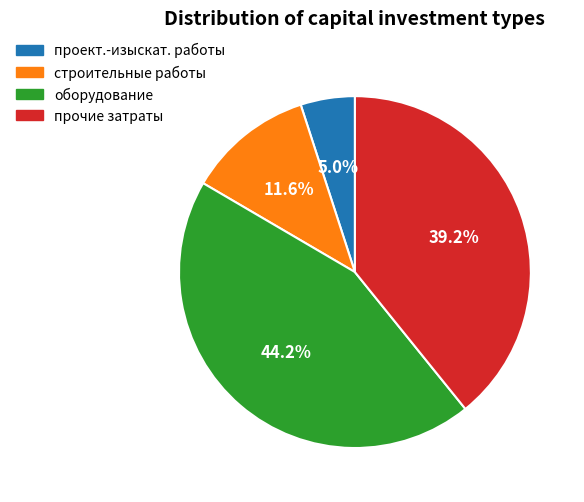

Is there a majority slice in this chart?

No